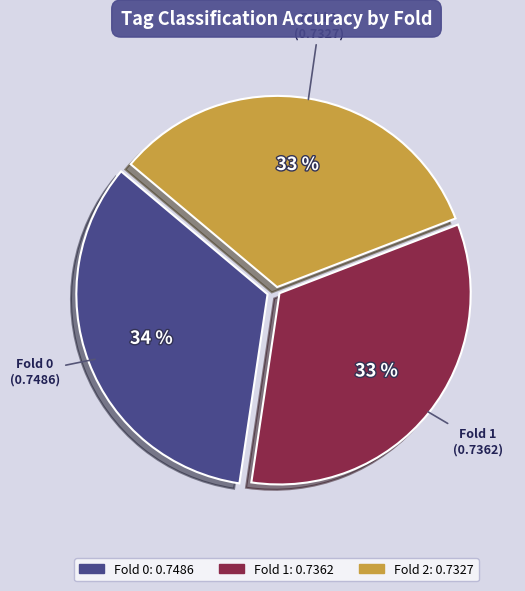

What is the largest slice in the pie chart?

Fold 0